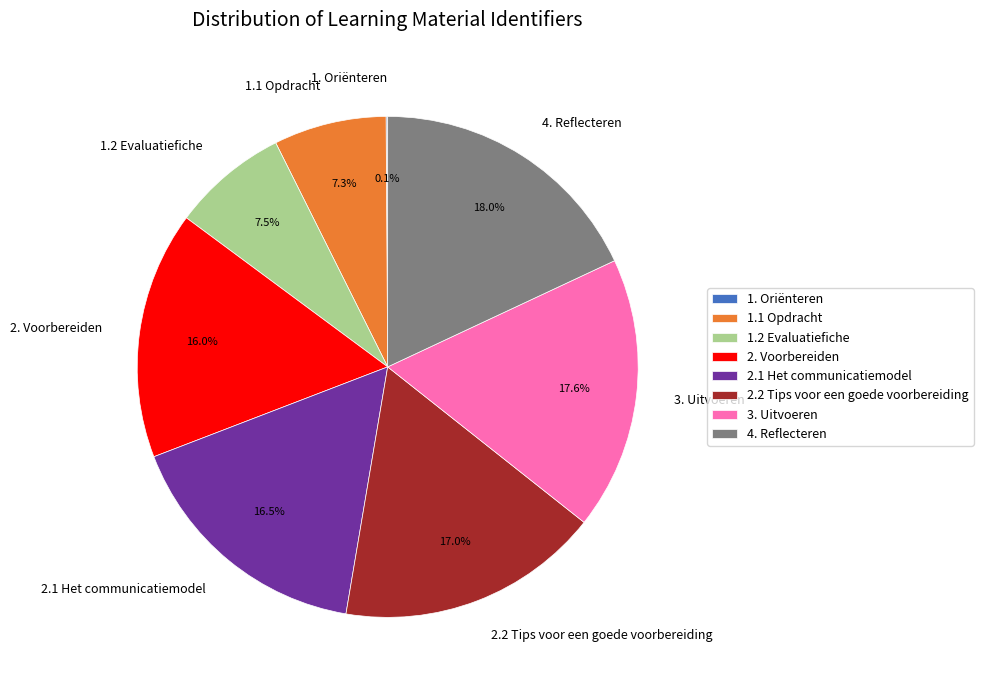

Approximately how many times larger is the value at 3. Uitvoeren compared to 4. Reflecteren?

1.0